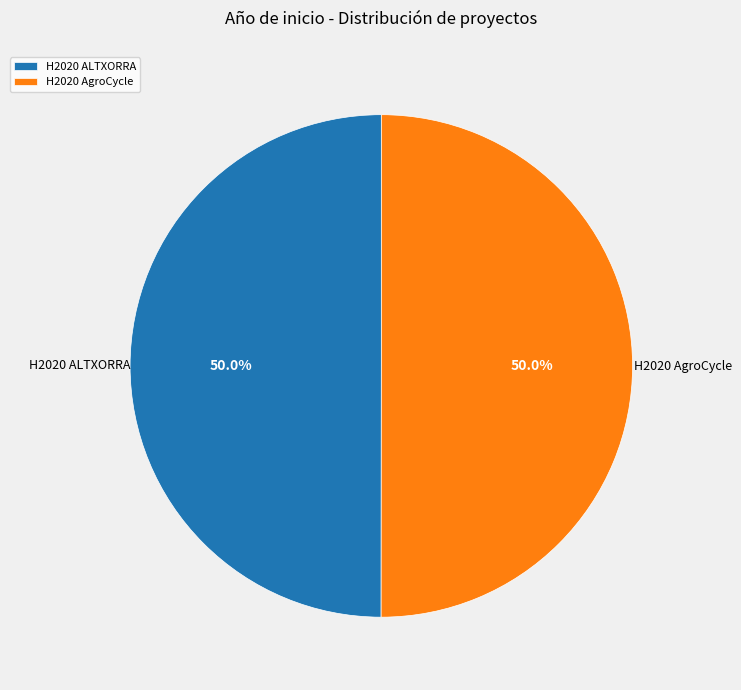

Combined, do H2020 AgroCycle and H2020 ALTXORRA account for over 50%?

Yes